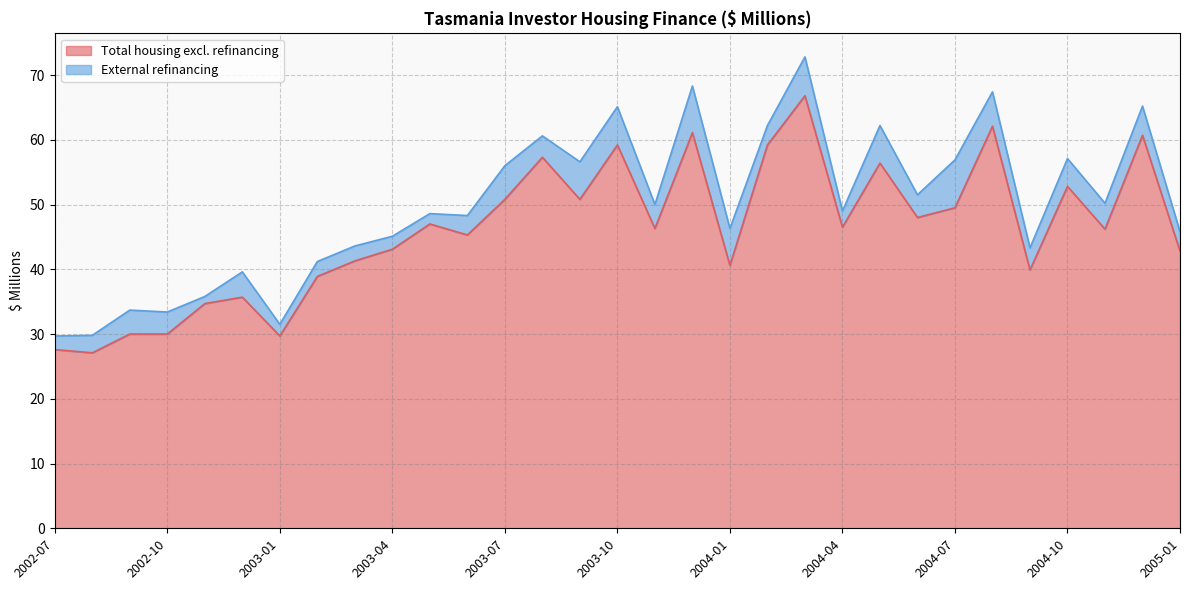

Which label corresponds to the largest value in the chart?

2004-03